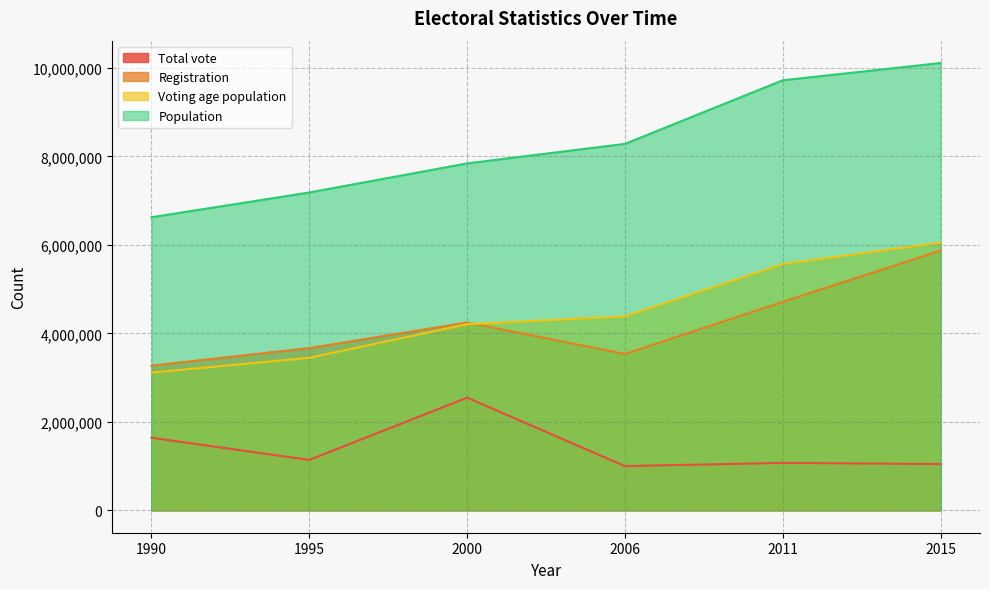

Is it true that Registration equals 4245384 at 2000?

True